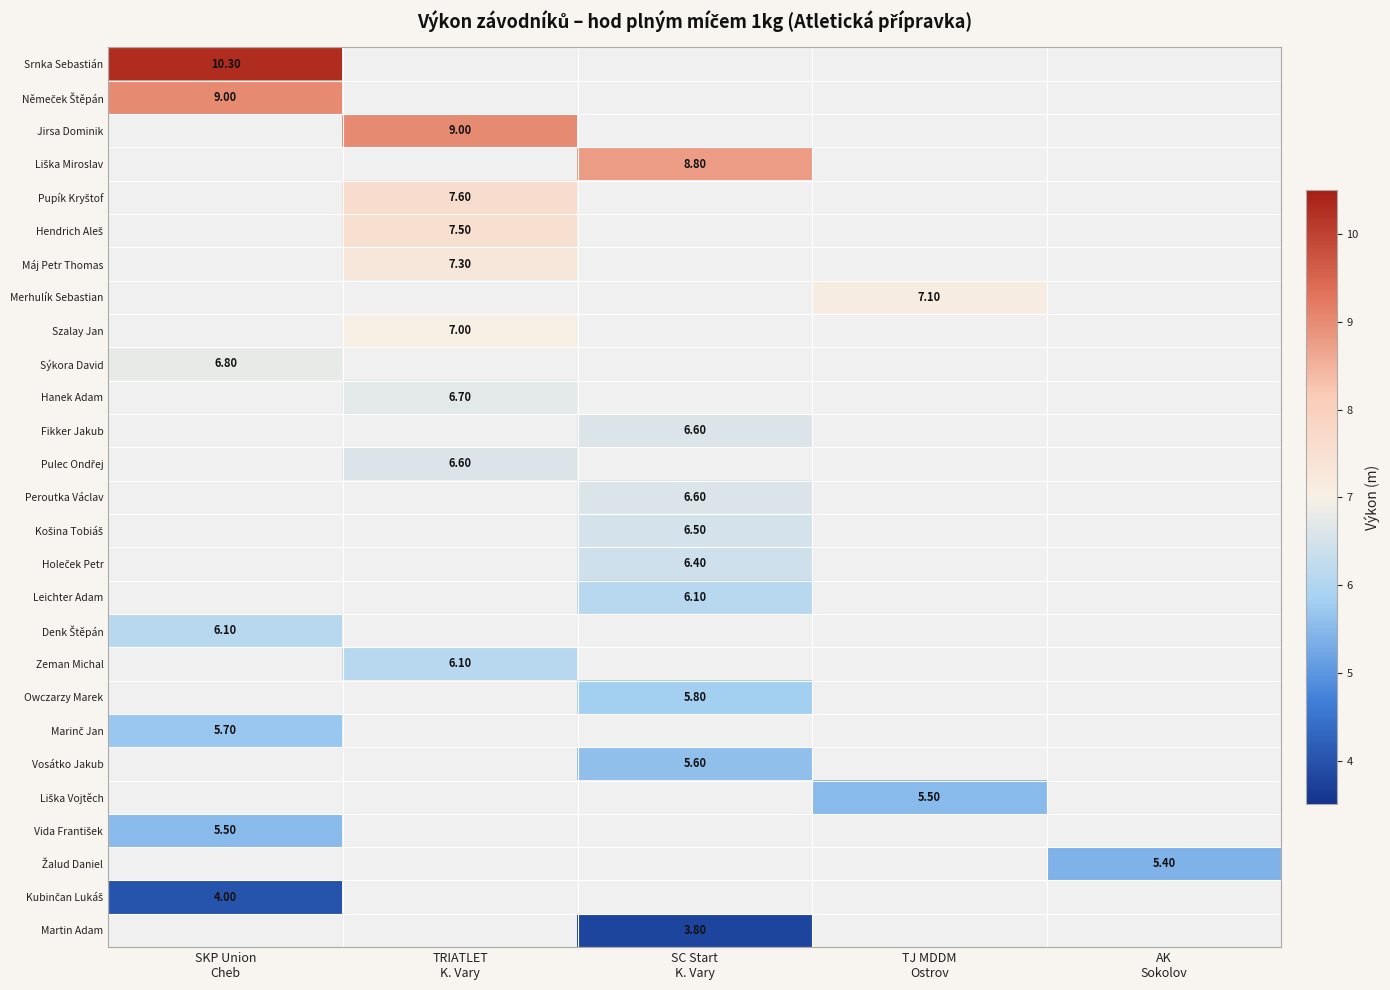

Between AK
Sokolov and TRIATLET
K. Vary, which is larger?

TRIATLET
K. Vary